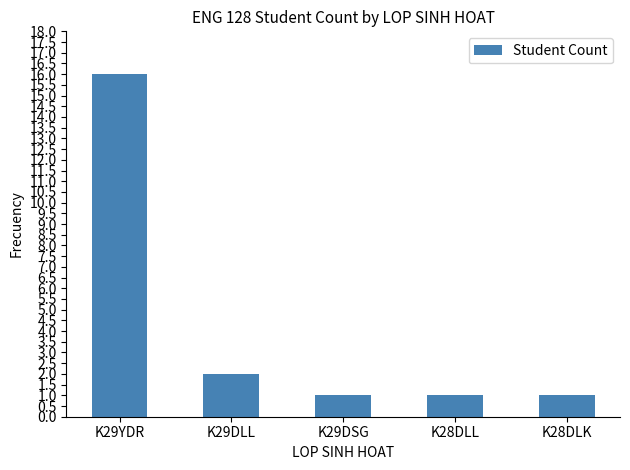

Reading right to left, extract all data points from this chart.

1	1	1	2	16